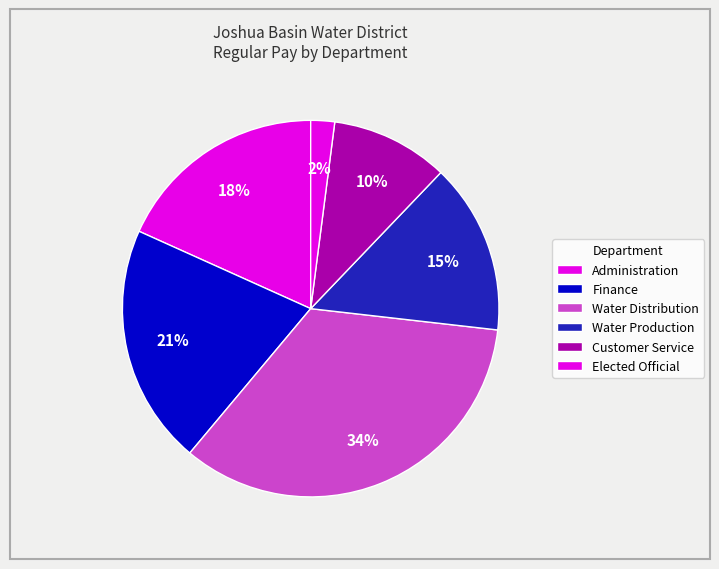

How many segments does this pie chart have?

6